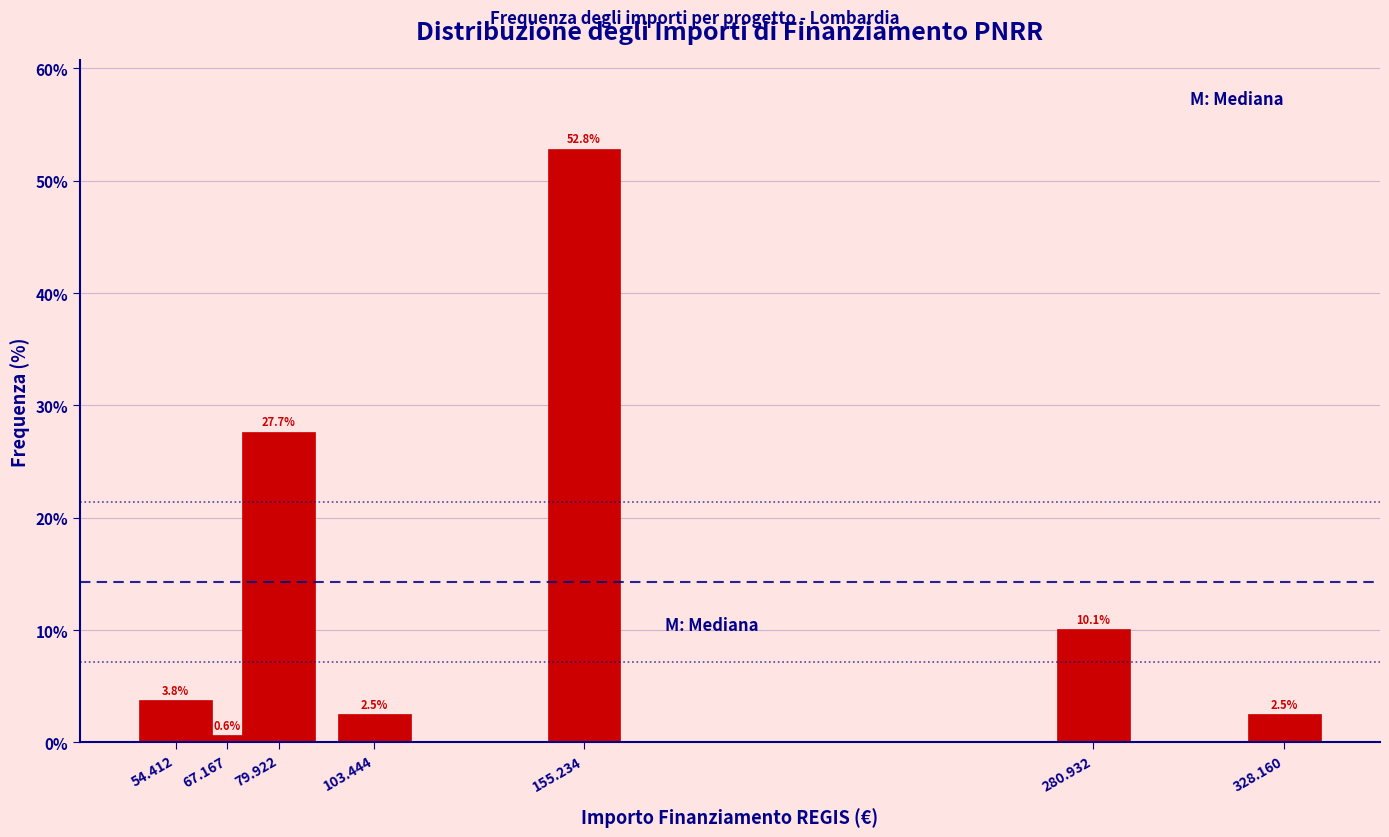

Reading left to right, transcribe all the data shown in this chart.

3.8	0.6	27.7	2.5	52.8	10.1	2.5